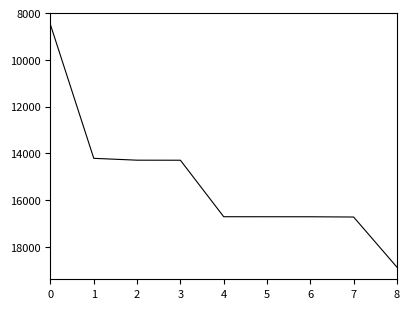

What is the difference between the values at 8 and 2?

4577